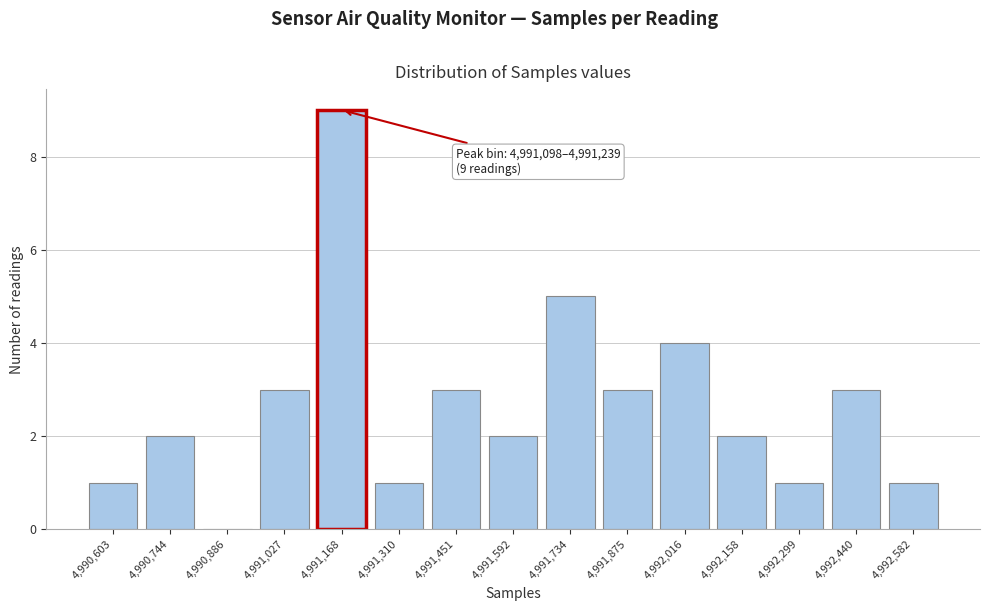

Reading right to left, transcribe all the data shown in this chart.

4,992,582=1	4,992,440=3	4,992,299=1	4,992,158=2	4,992,016=4	4,991,875=3	4,991,734=5	4,991,592=2	4,991,451=3	4,991,310=1	4,991,168=9	4,991,027=3	4,990,886=0	4,990,744=2	4,990,603=1